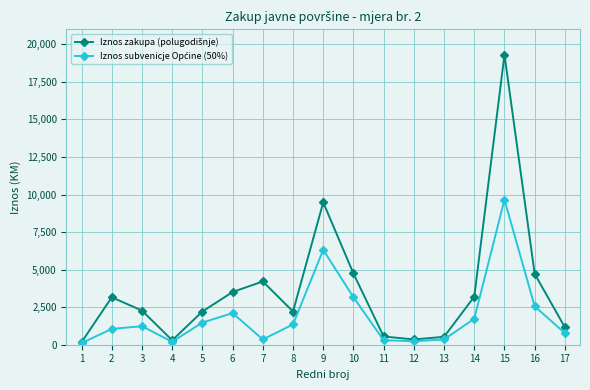

How many lines are shown in the chart?

2